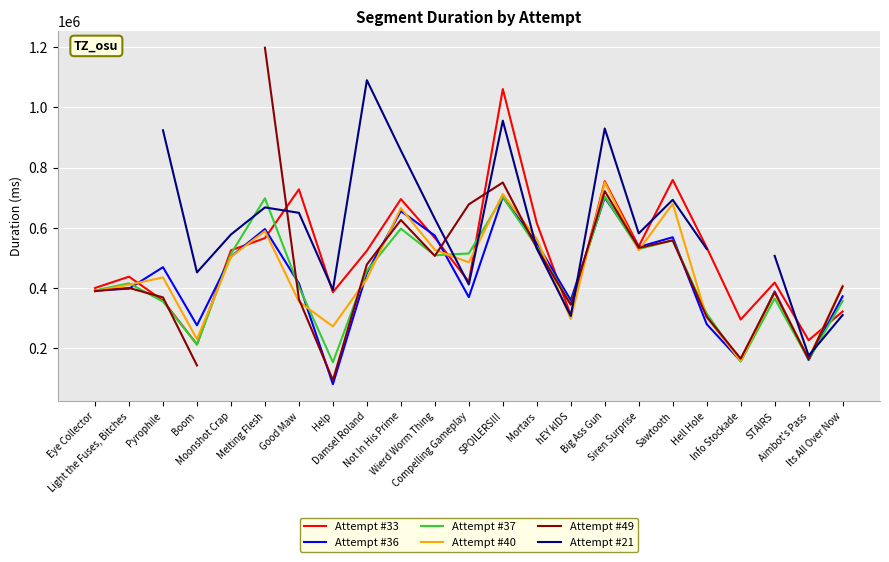

Which series has the widest spread of values?

Attempt #49